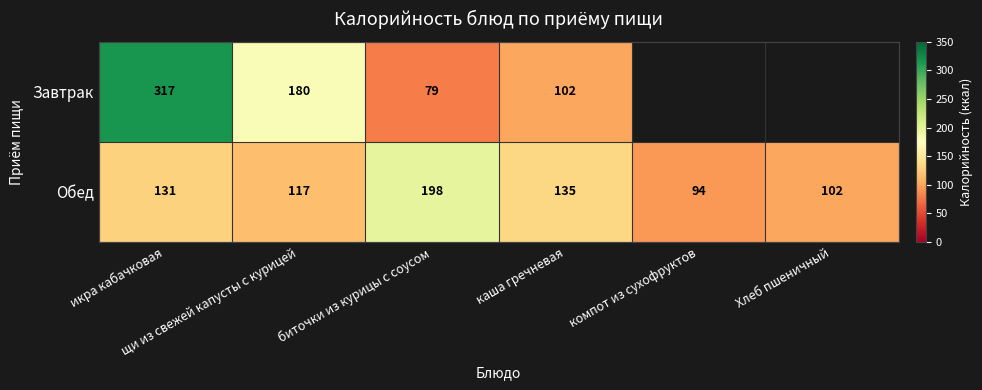

What is the highest value of the Обед series?

198